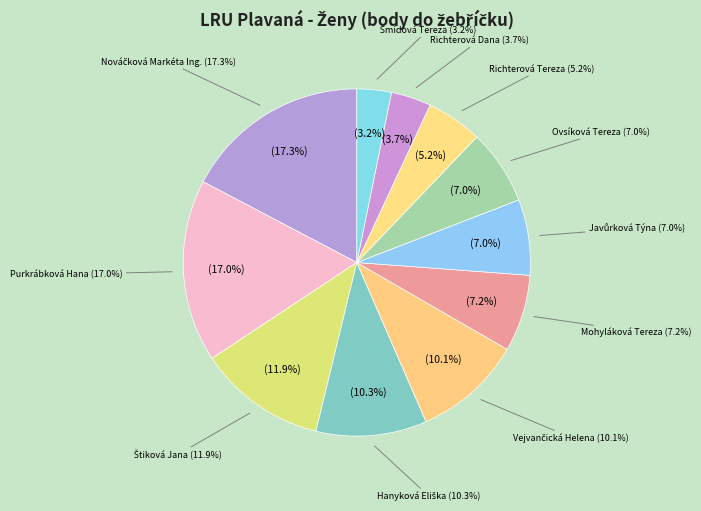

Does Purkrábková Hana represent more than half of the total?

No